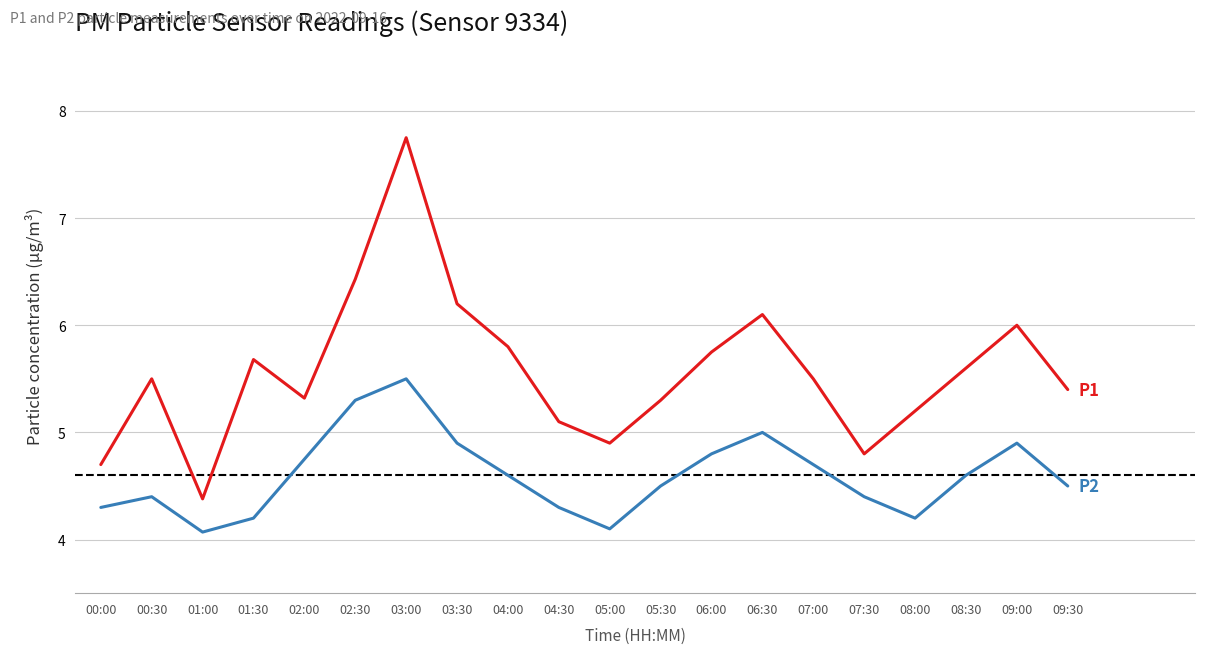

What is the spread (max minus min) of values at 05:00?

0.8